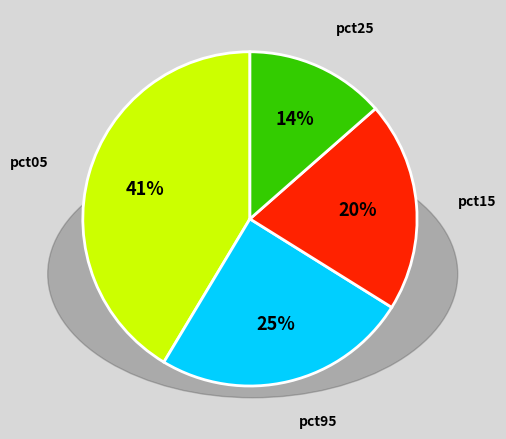

How many segments does this pie chart have?

4